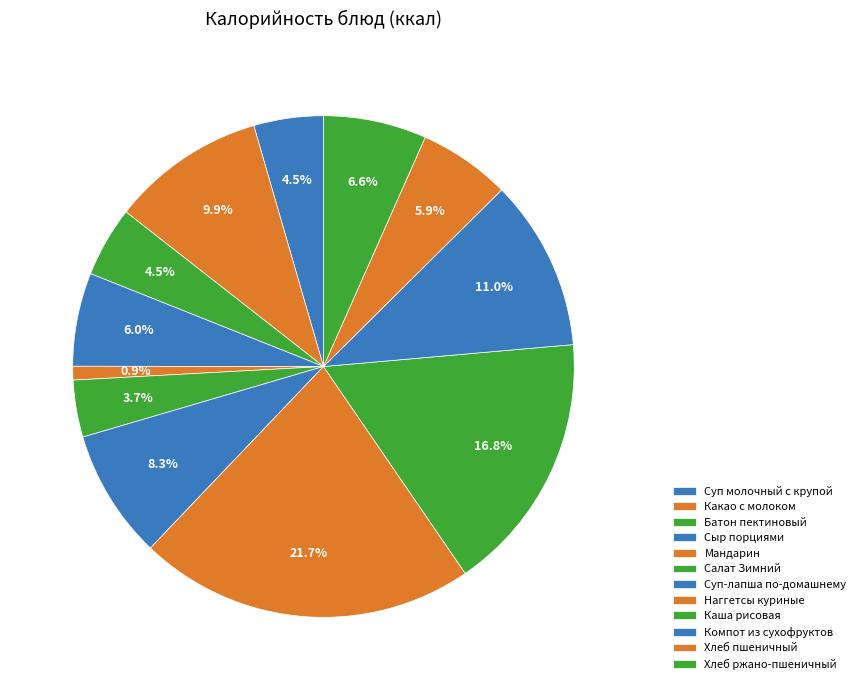

Is there any slice that represents more than half of the pie?

No